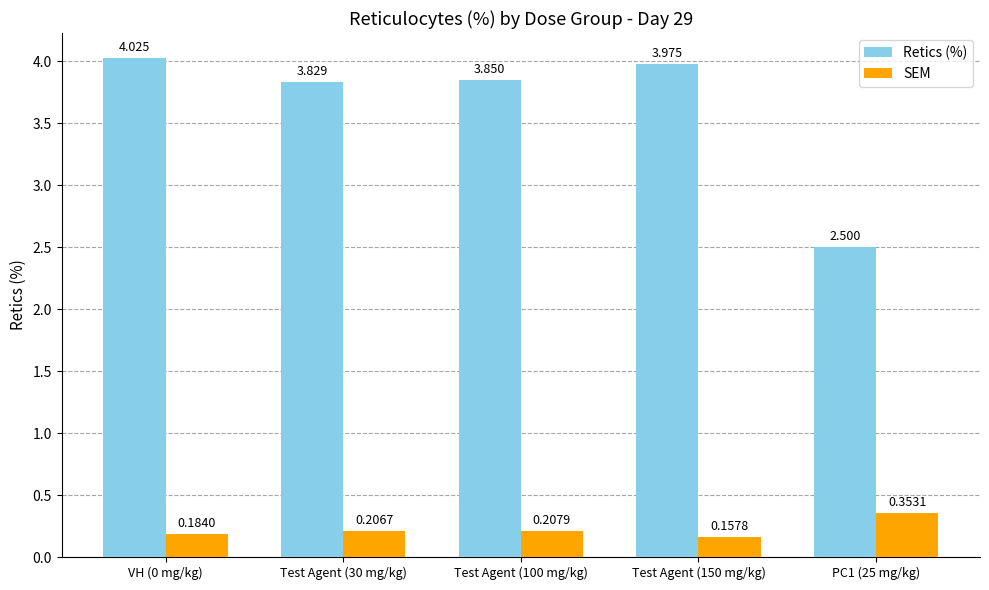

What is the difference between the highest and lowest values at PC1 (25 mg/kg)?

2.1